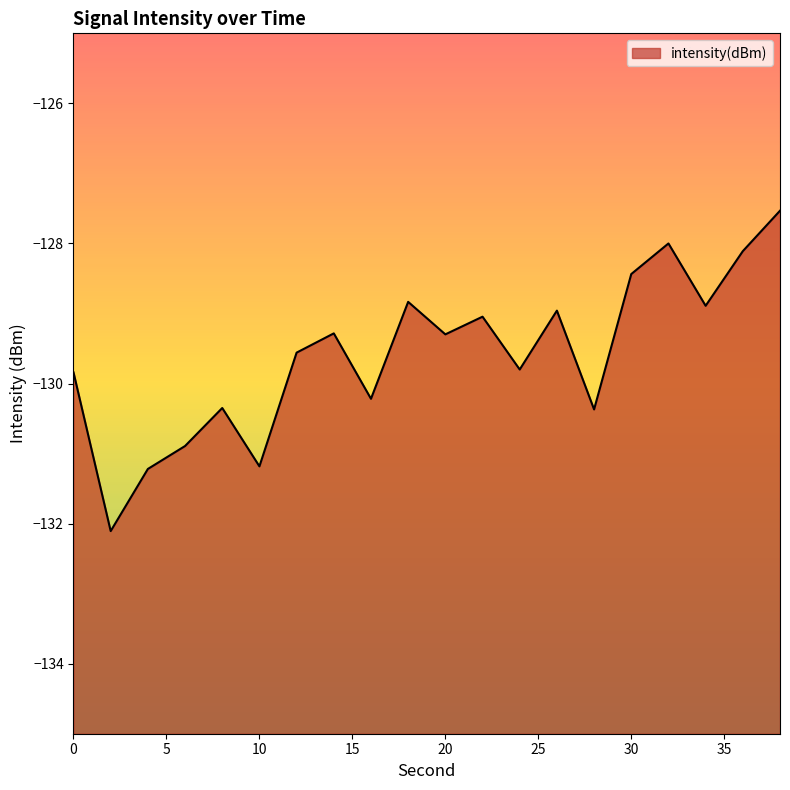

Count the number of data series in this chart.

1